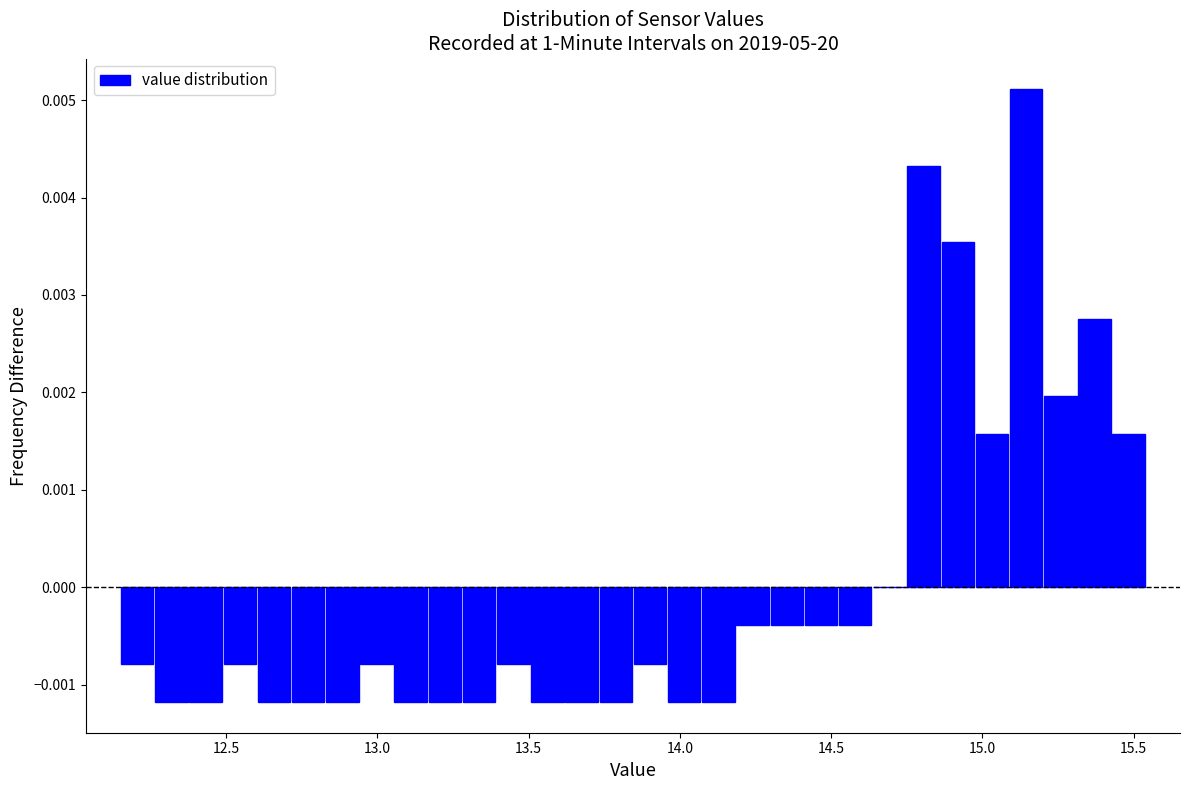

Around what value on the x-axis is the tallest bar? Give the approximate position of its centre, as read against the axis.

15.15